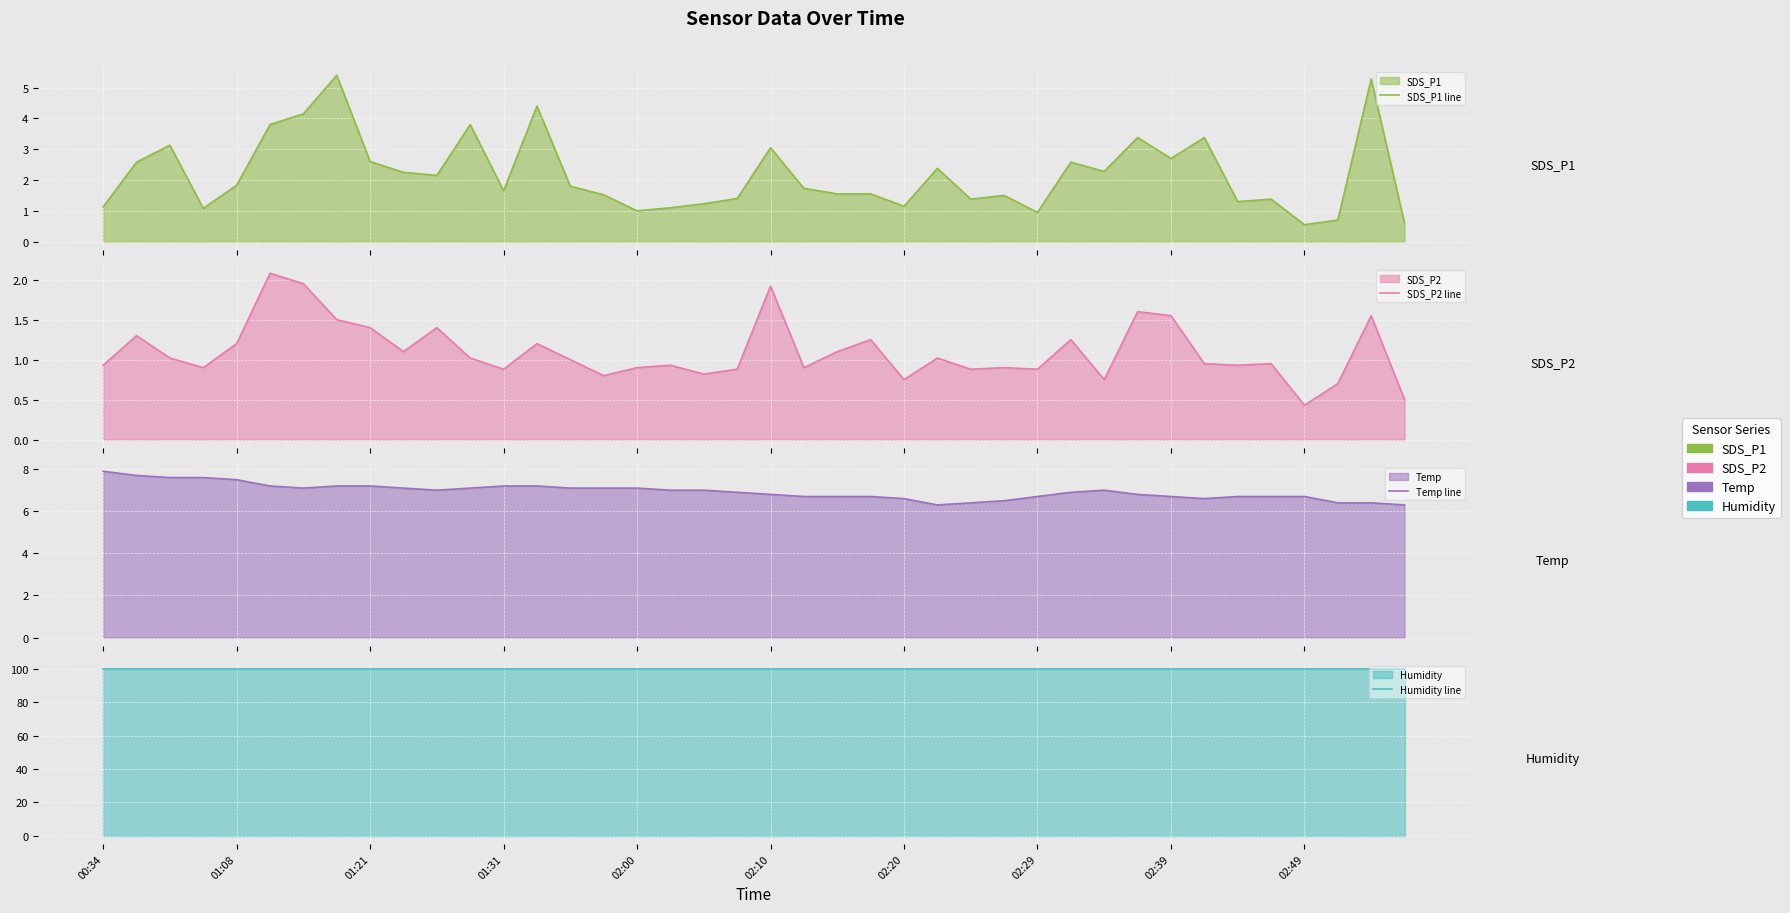

What is the difference between the maximum and minimum values in the Temp line series?

1.6